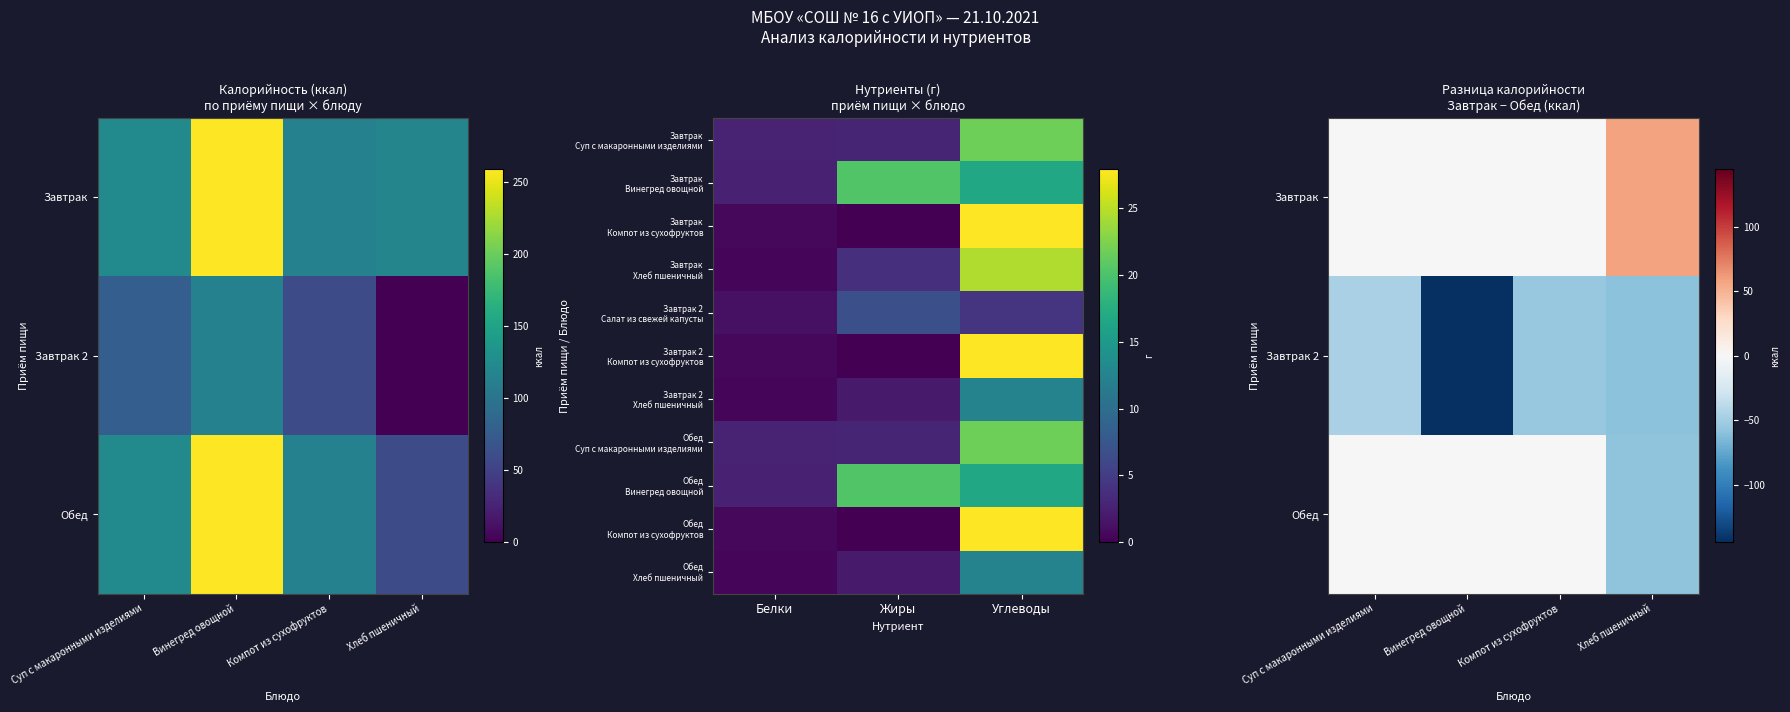

Is the value of Обед at Хлеб пшеничный greater than the value of Завтрак 2 at Суп с макаронными изделиями?

No